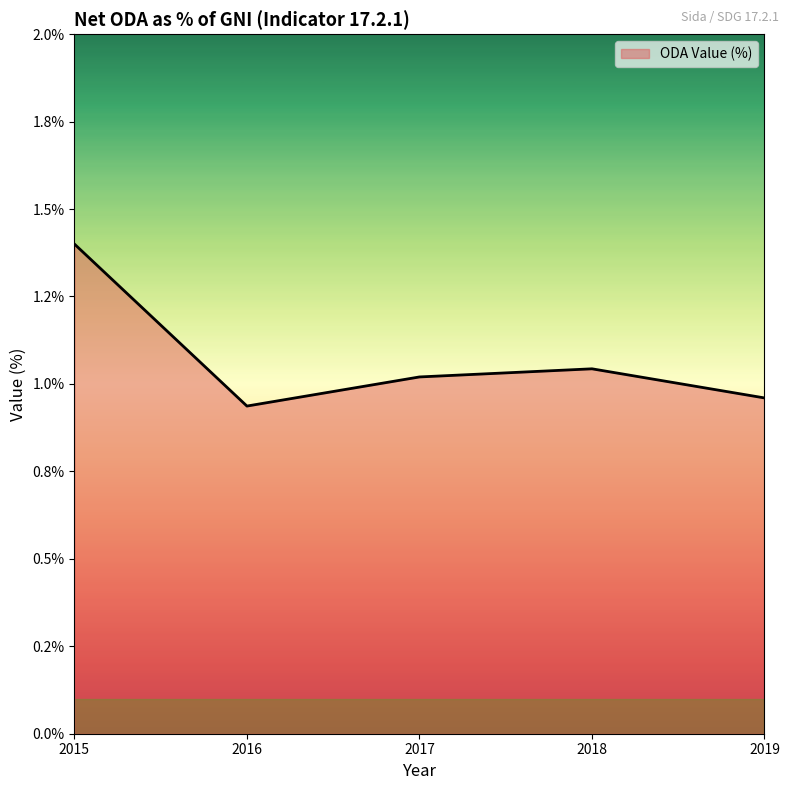

What is the value of the 5th point from the left?

1.0